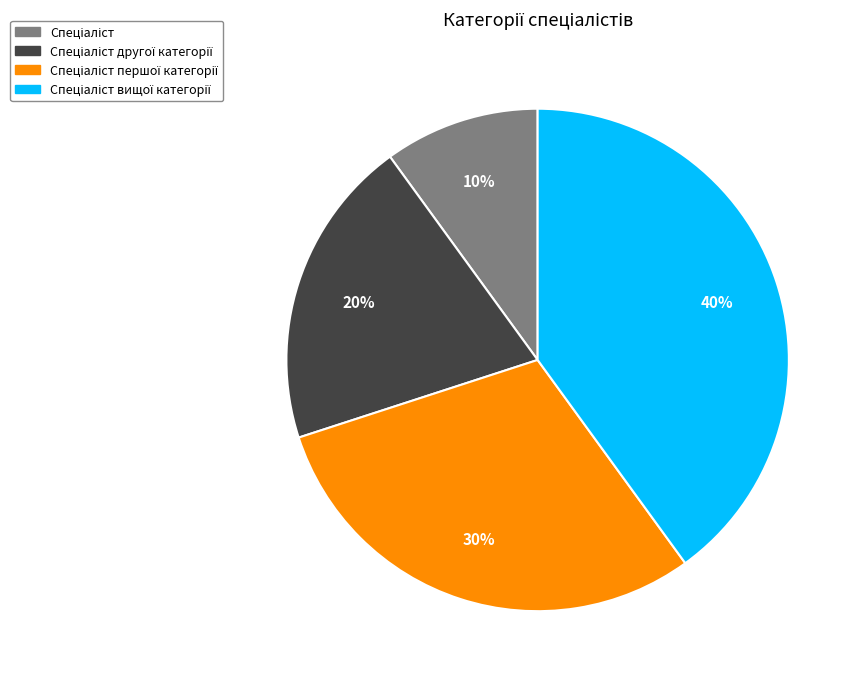

Is there a majority slice in this chart?

No